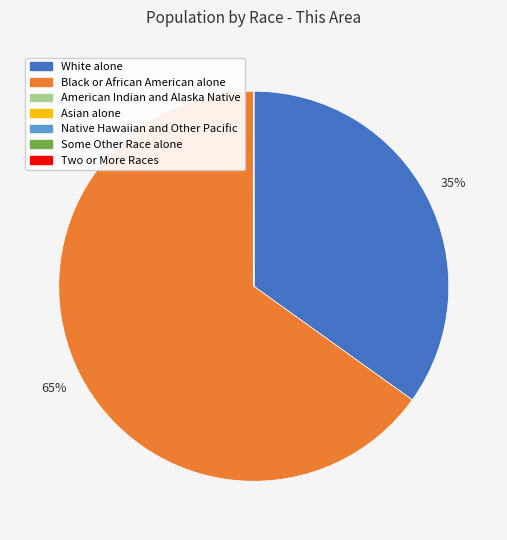

To the nearest percent, what percentage of the pie is White alone?

35%